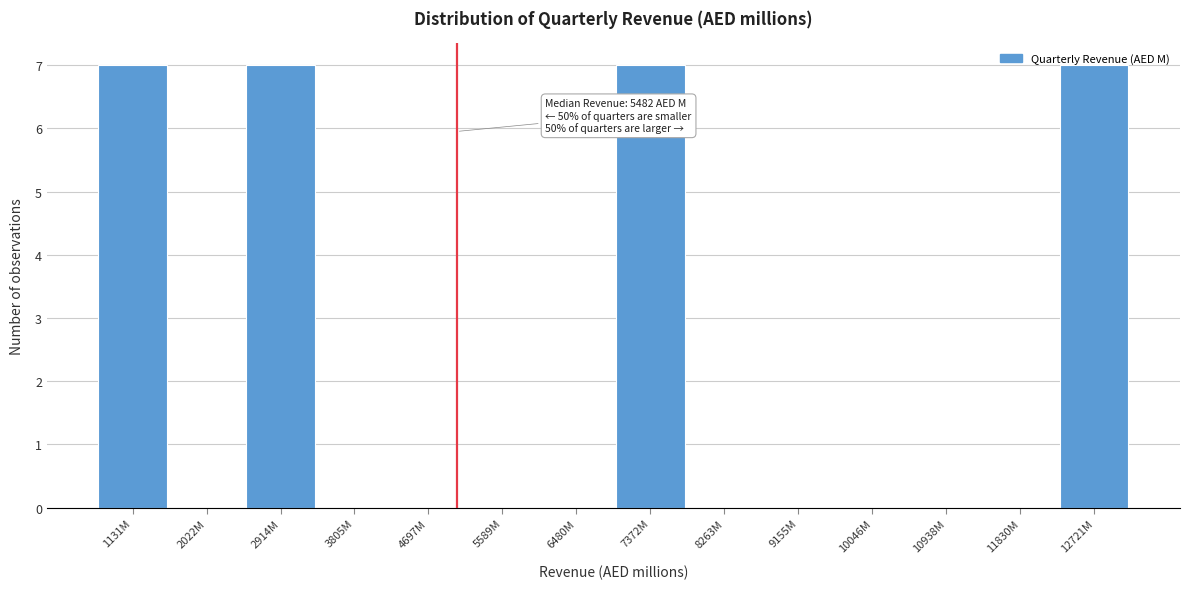

What is the sum of all values?

28